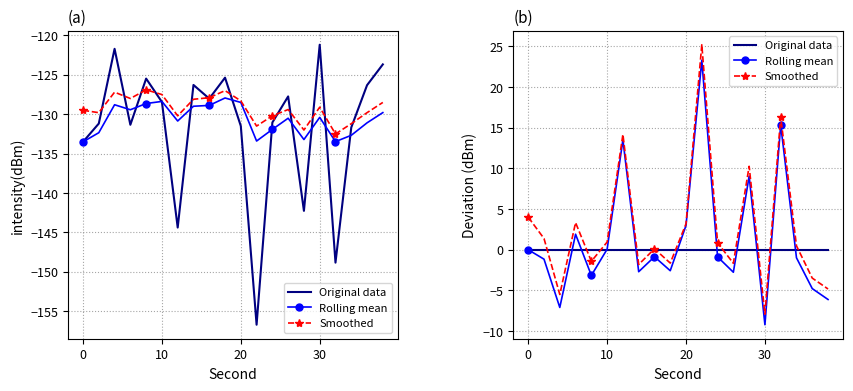

What is the difference between the second highest and second lowest values in the Smoothed series?

21.8